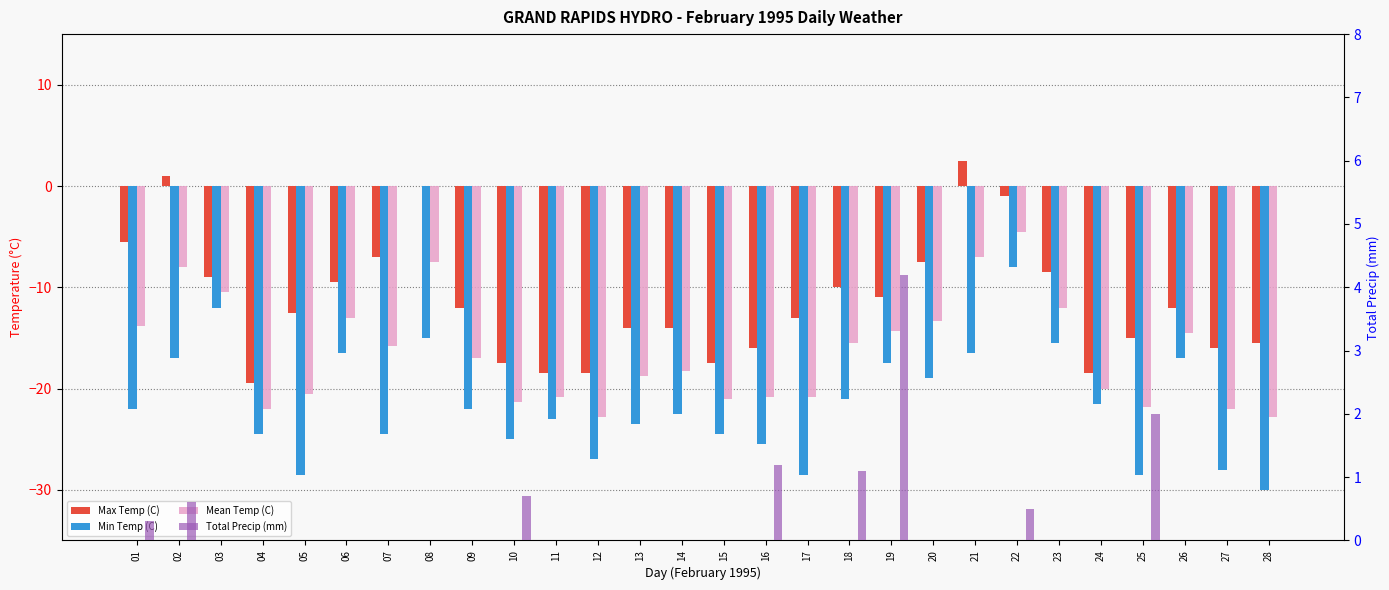

Which has a higher value, 24 or 15?

15